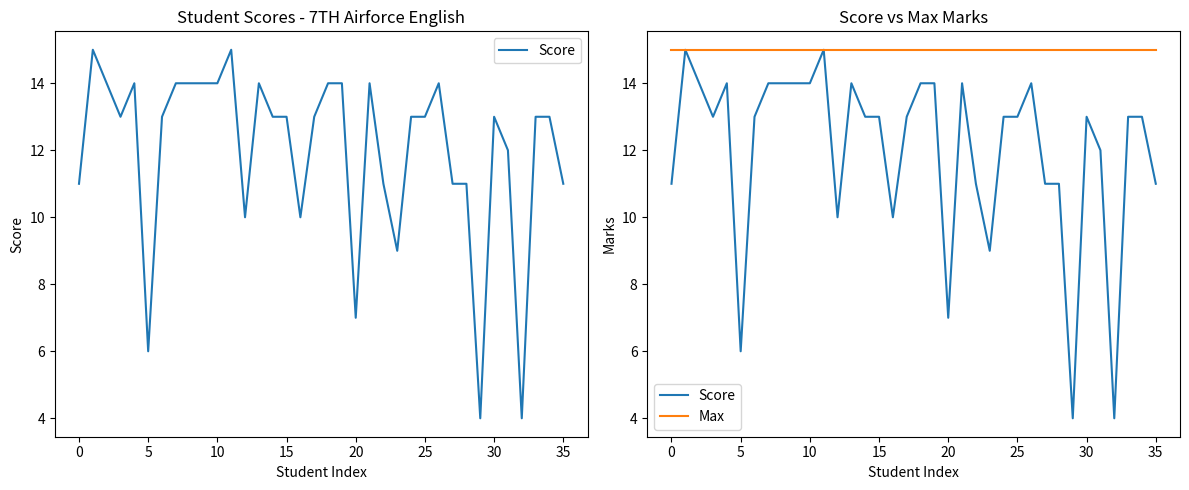

What is the average value of the Score series?

12